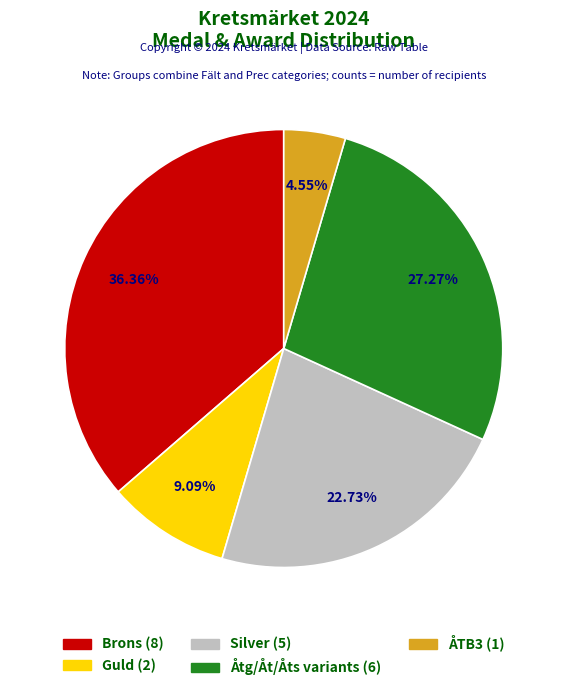

Is there a majority slice in this chart?

No